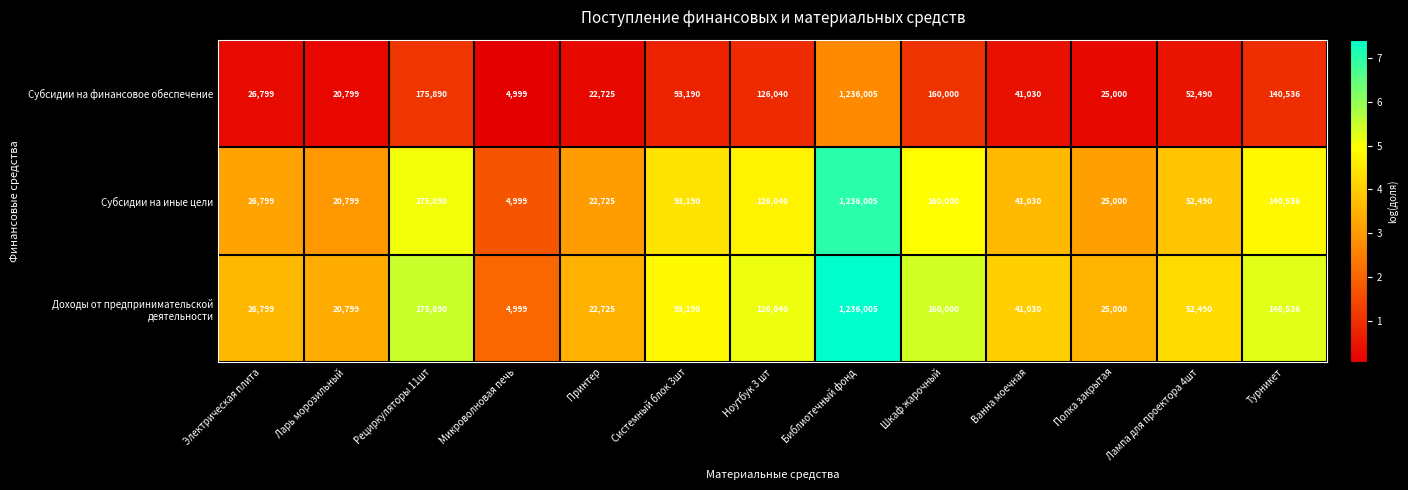

What is the total value across all series at Ноутбук 3 шт?

378120